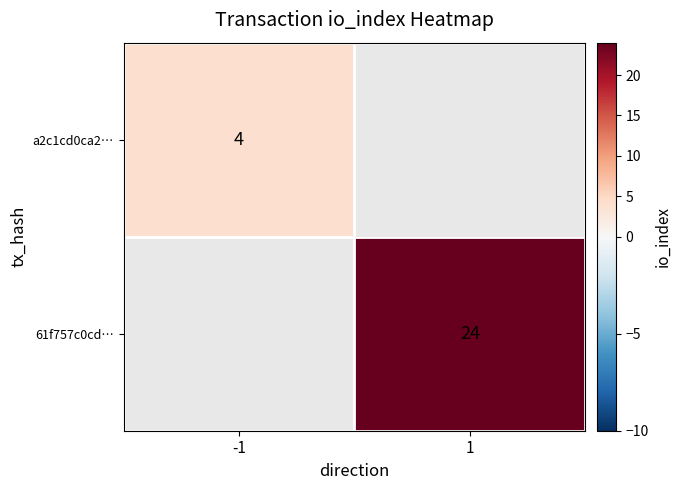

Is it true that a2c1cd0ca27b969b72c369ce2ea526e151a9def equals 2 at io_index?

False